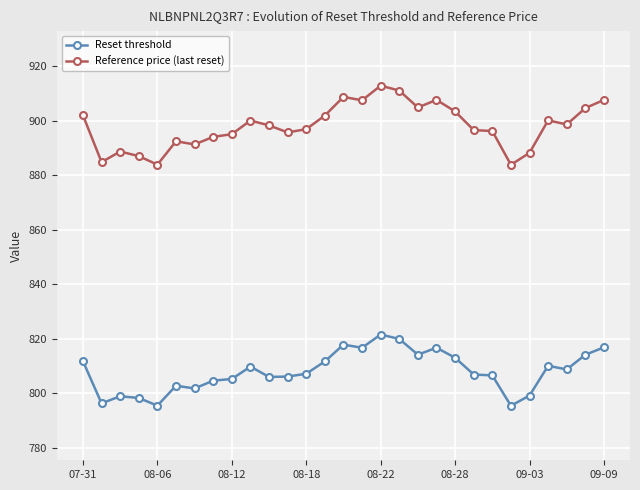

What is the difference between the second highest and minimum values in the Reference price (last reset) series?

27.2